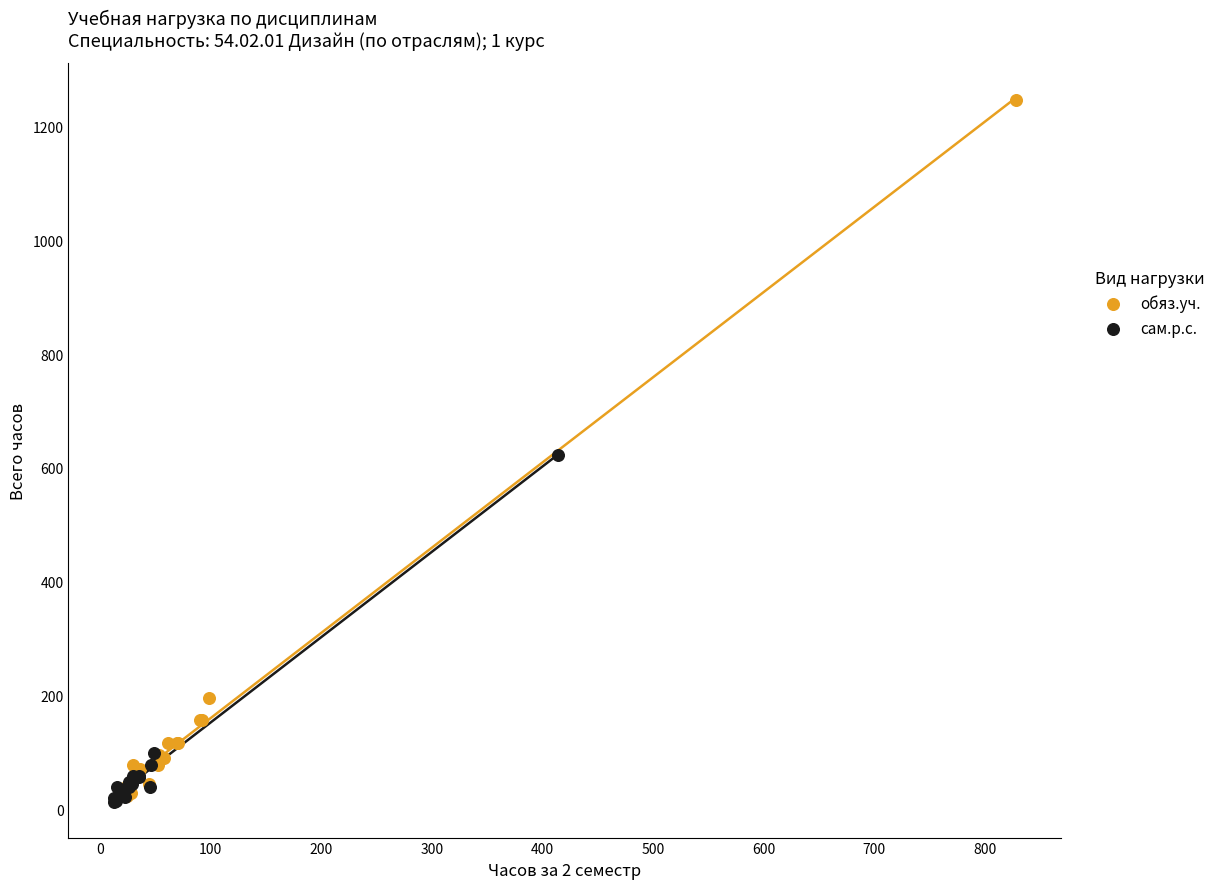

Which series contains the highest Y value?

обяз.уч.